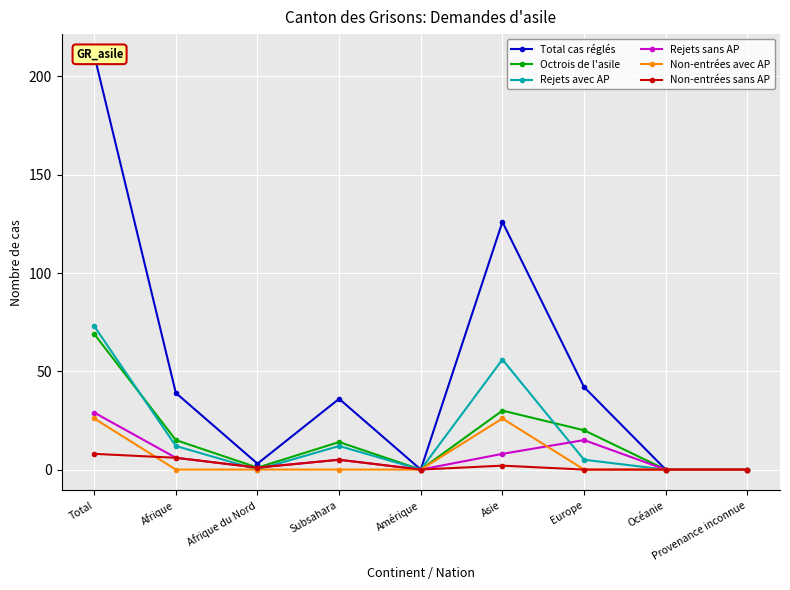

At which label does Rejets sans AP reach its peak?

Total